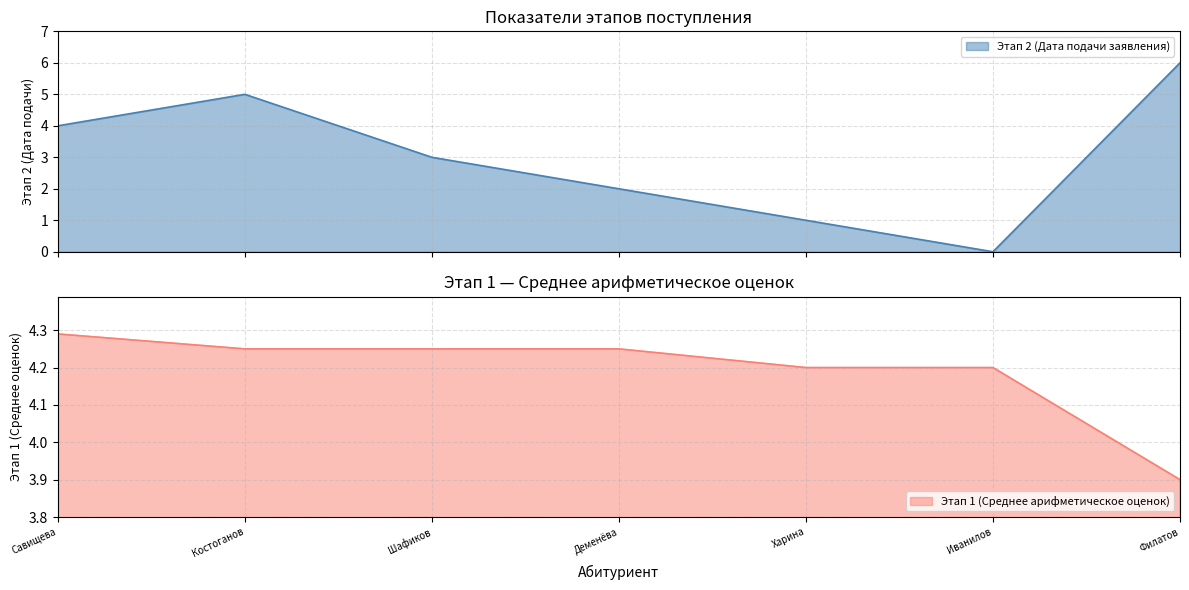

What is the lowest value of the Этап 1 (Среднее арифметическое оценок) series?

3.9